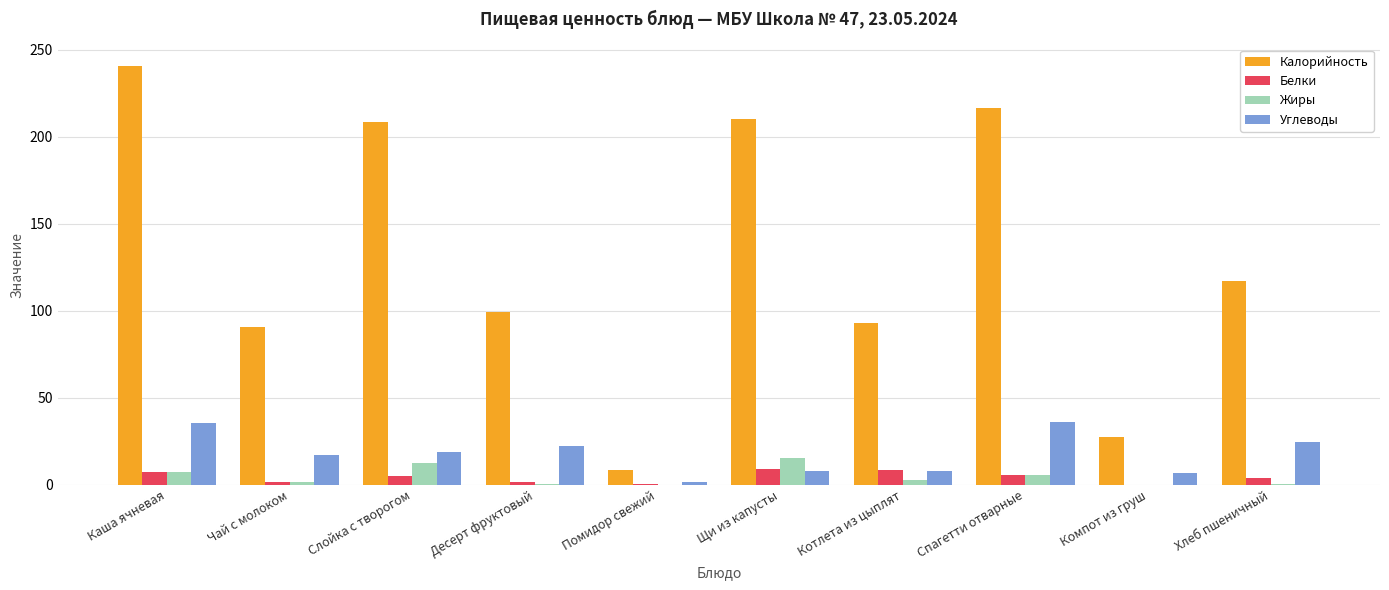

Between Щи из капусты and Компот из груш, which series saw the biggest shift?

Калорийность